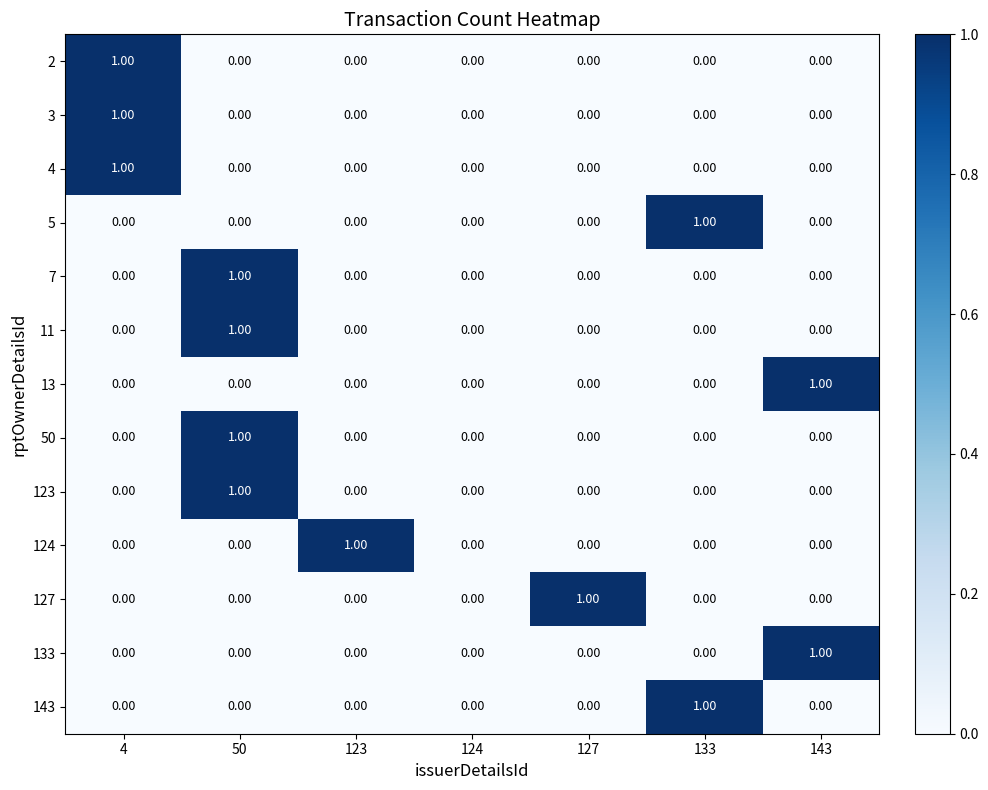

At which category is the sum across all series the highest?

50